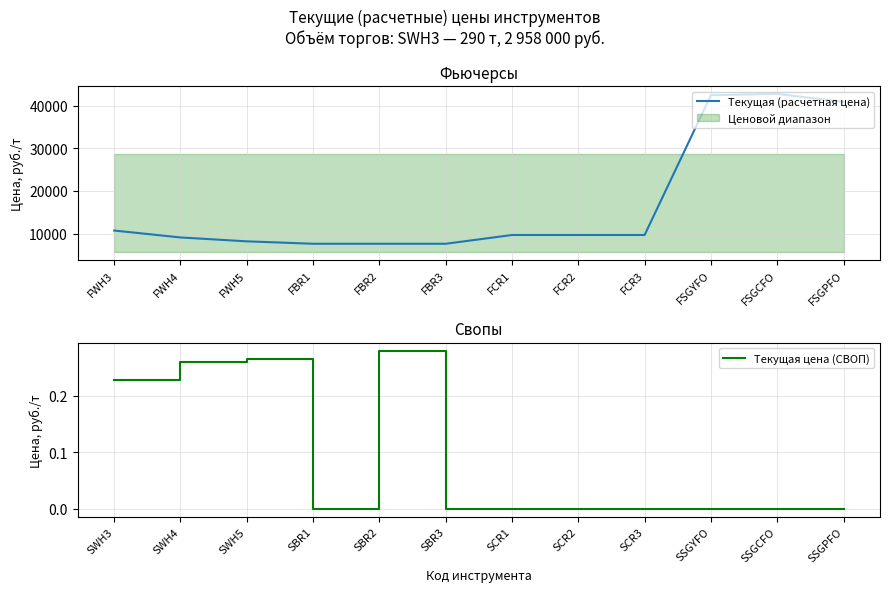

The value of Текущая цена (СВОП) at SSGPFO is 0.0. True or false?

True